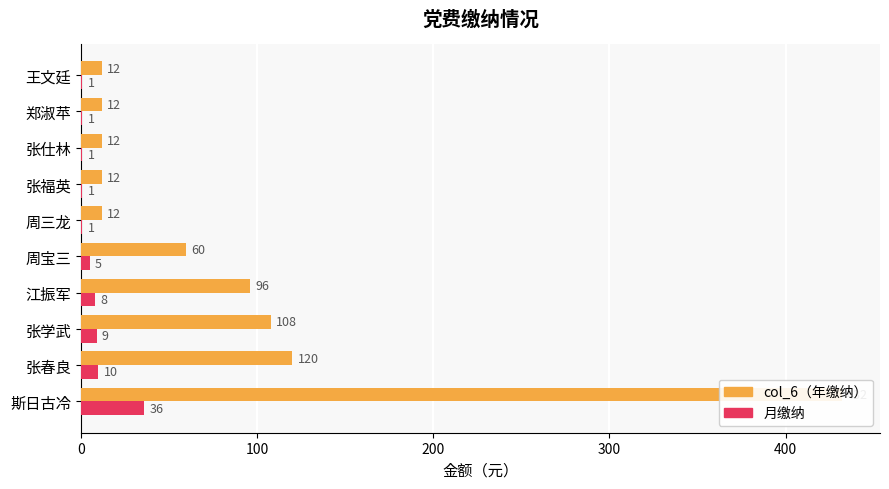

Which has a higher value, 王文廷 or 张学武?

张学武